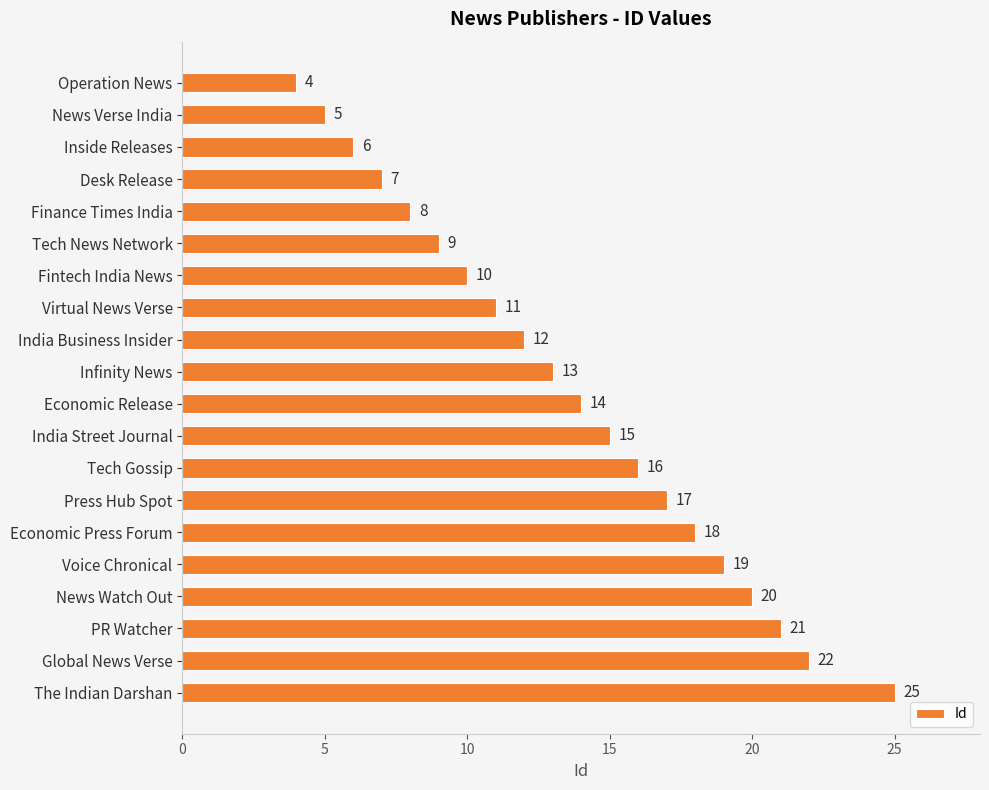

List the labels in order of value, smallest first.

Operation News, News Verse India, Inside Releases, Desk Release, Finance Times India, Tech News Network, Fintech India News, Virtual News Verse, India Business Insider, Infinity News, Economic Release, India Street Journal, Tech Gossip, Press Hub Spot, Economic Press Forum, Voice Chronical, News Watch Out, PR Watcher, Global News Verse, The Indian Darshan